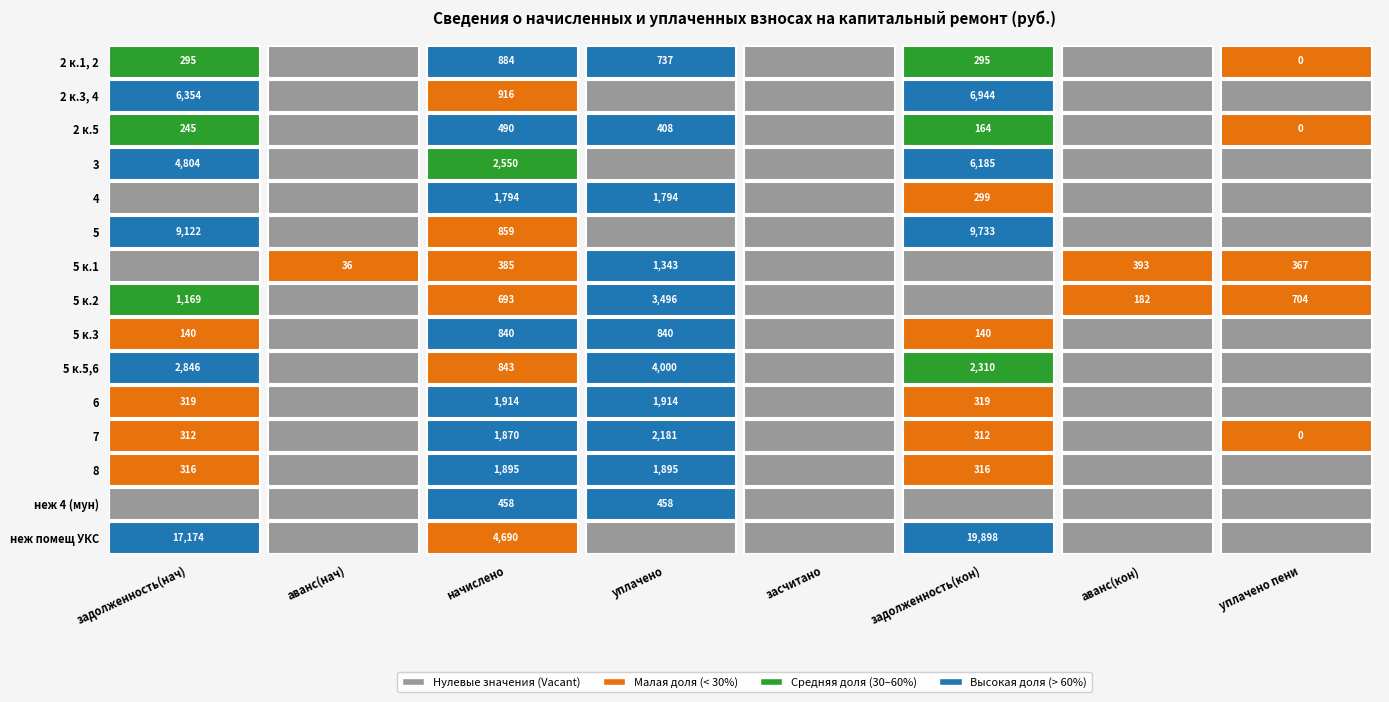

The 5 к.2 series shows 693.2 at 2. True or false?

True